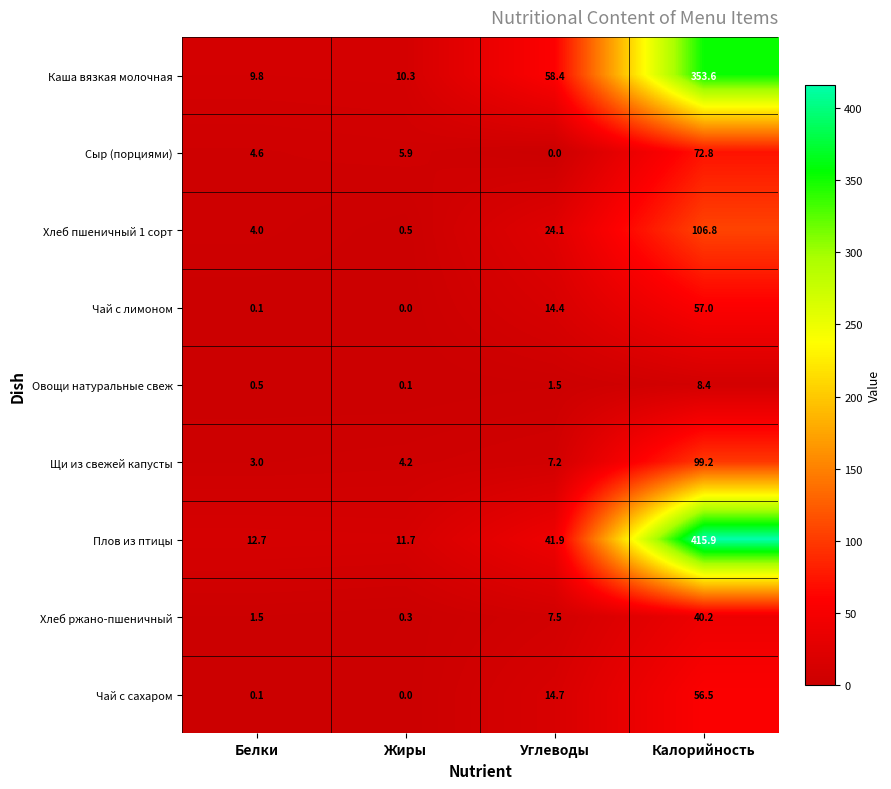

What is the approximate value of Каша вязкая молочная at Калорийность?

353.6